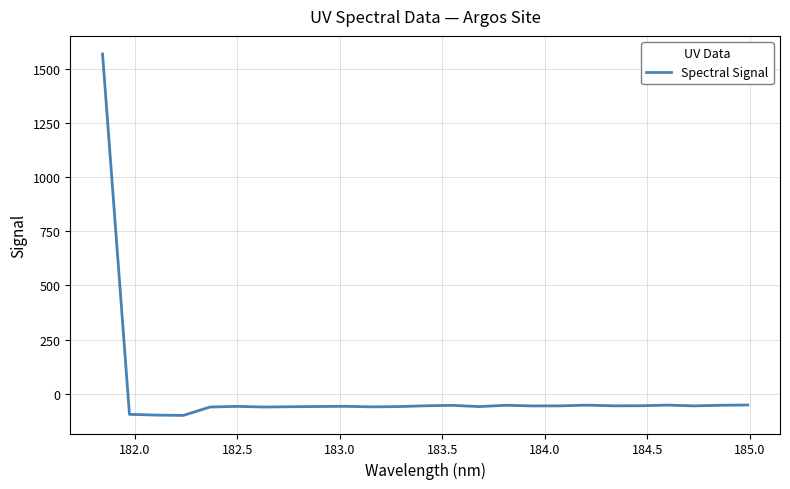

What is the minimum value shown in the chart?

-99.7